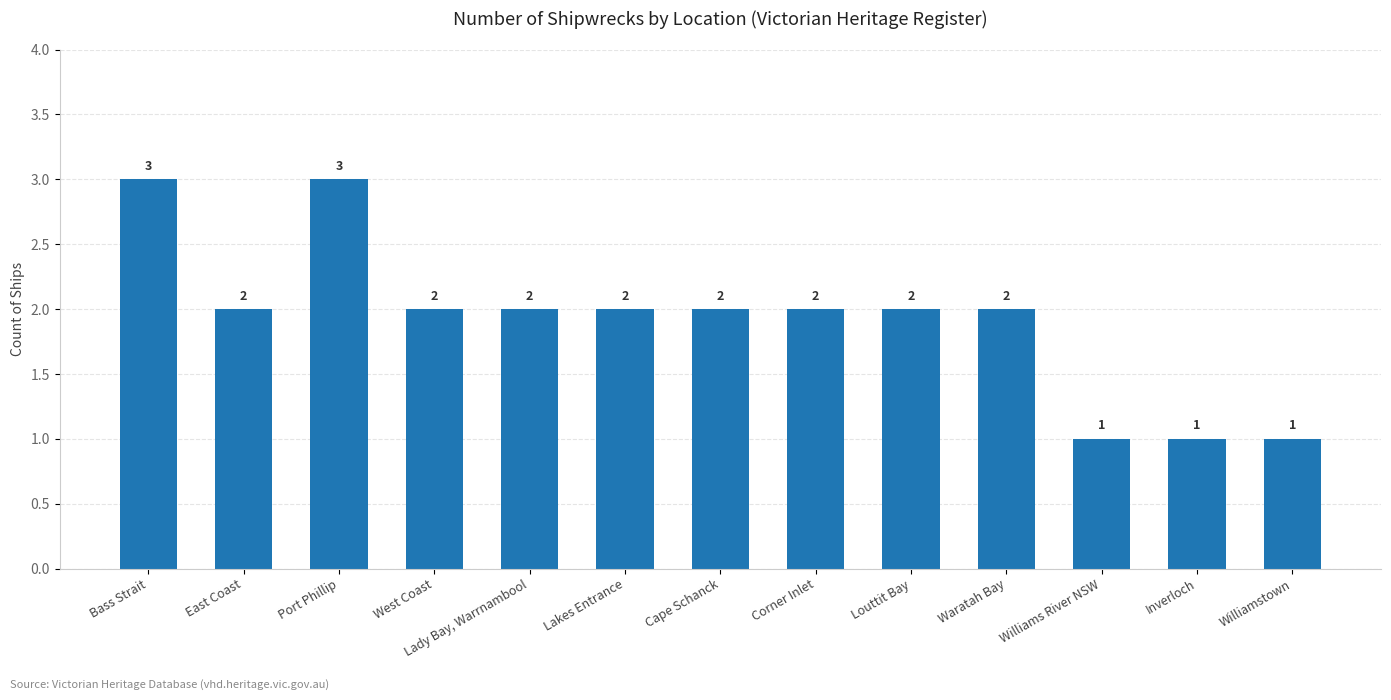

What is the greatest value displayed?

3